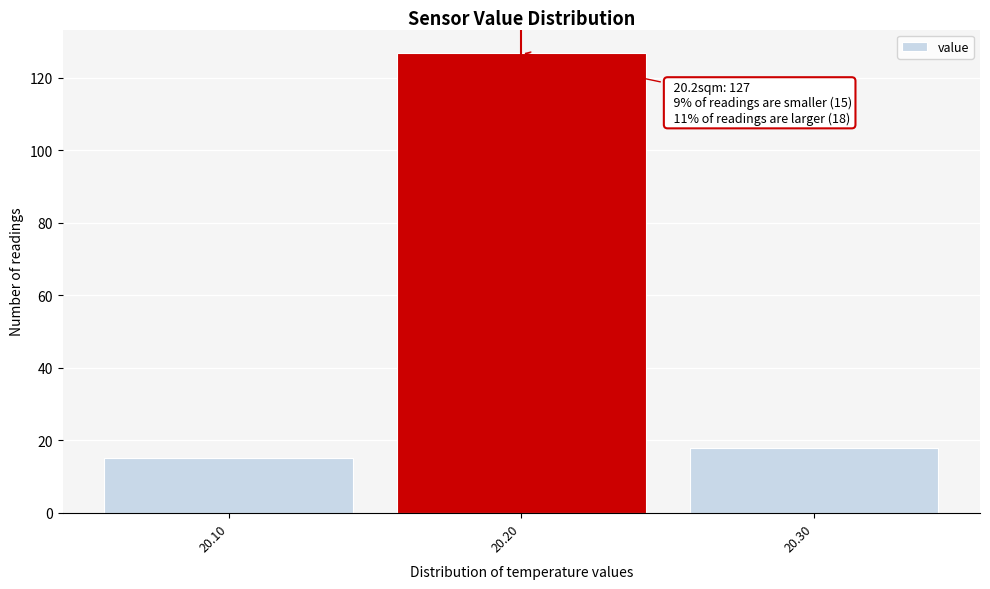

Over which range of the x-axis is the bar tallest?

20.15 to 20.25